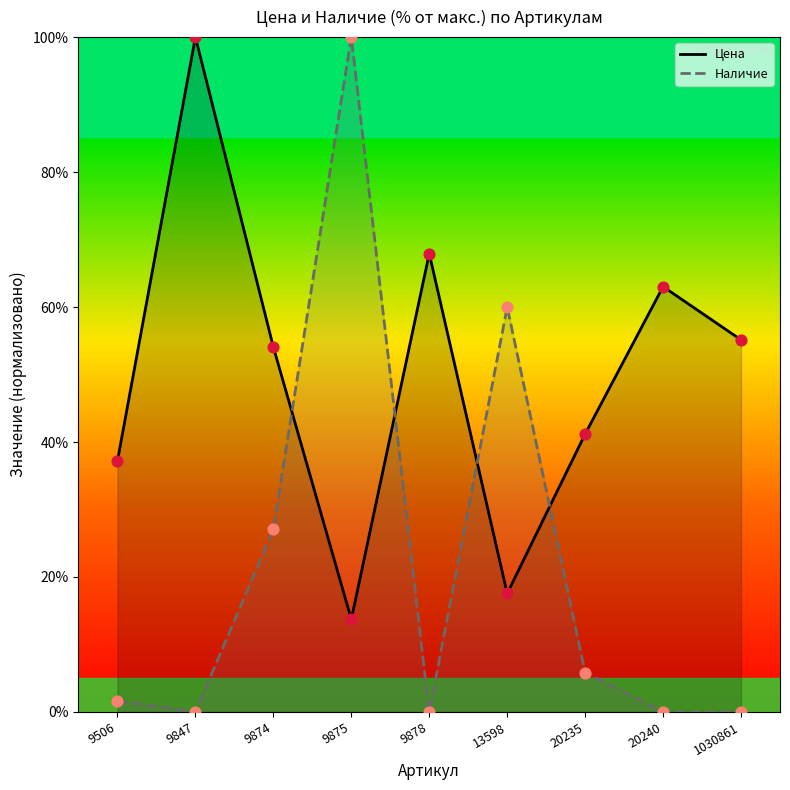

What is the total value across all series at 9874?

81.2